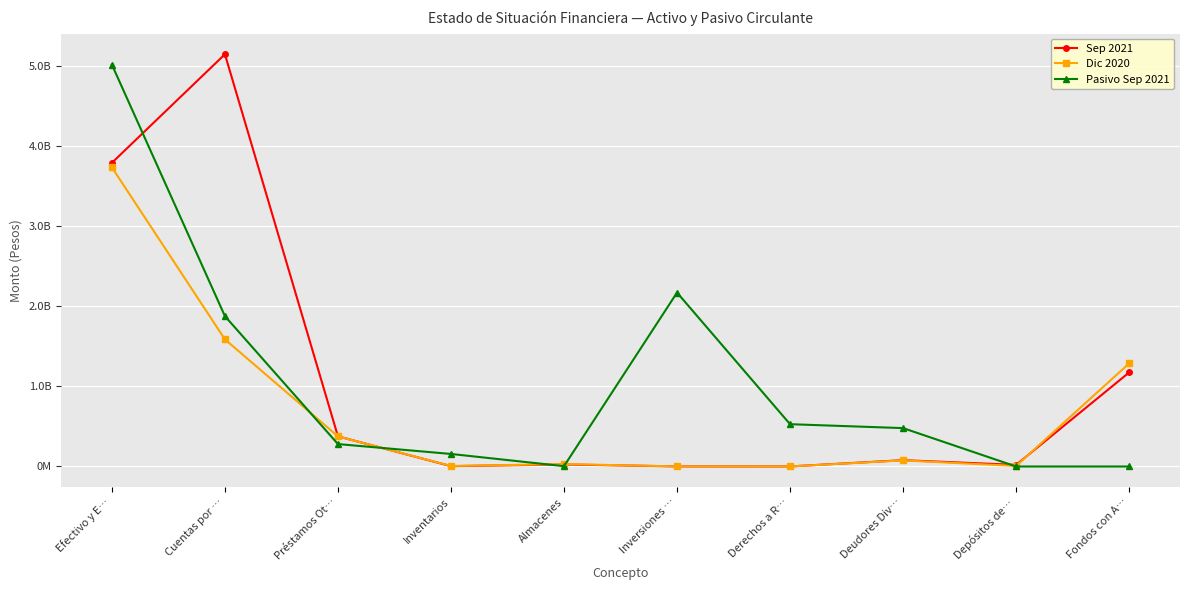

At which label does Dic 2020 reach its peak?

Efectivo y E…